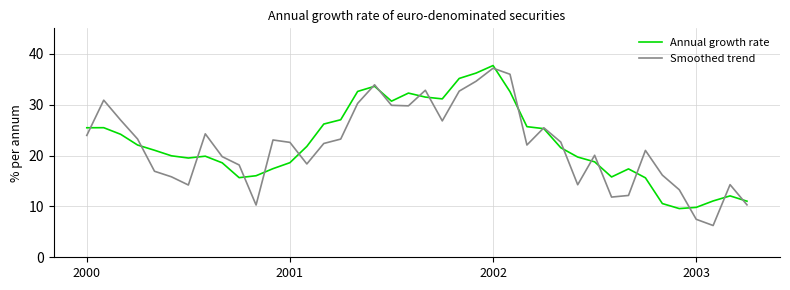

What is the lowest value of the Smoothed trend series?

6.2